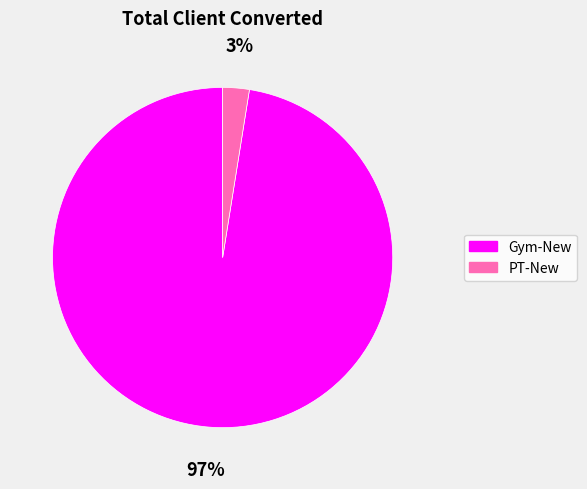

Is Gym-New the majority of the pie?

Yes